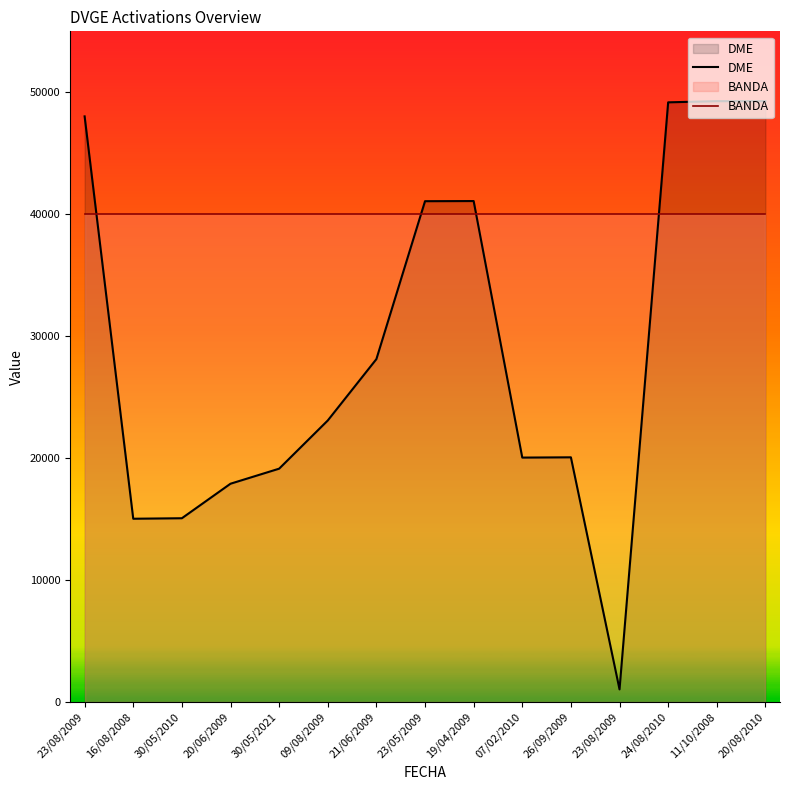

Is it true that DME equals 17902 at 20/06/2009?

True